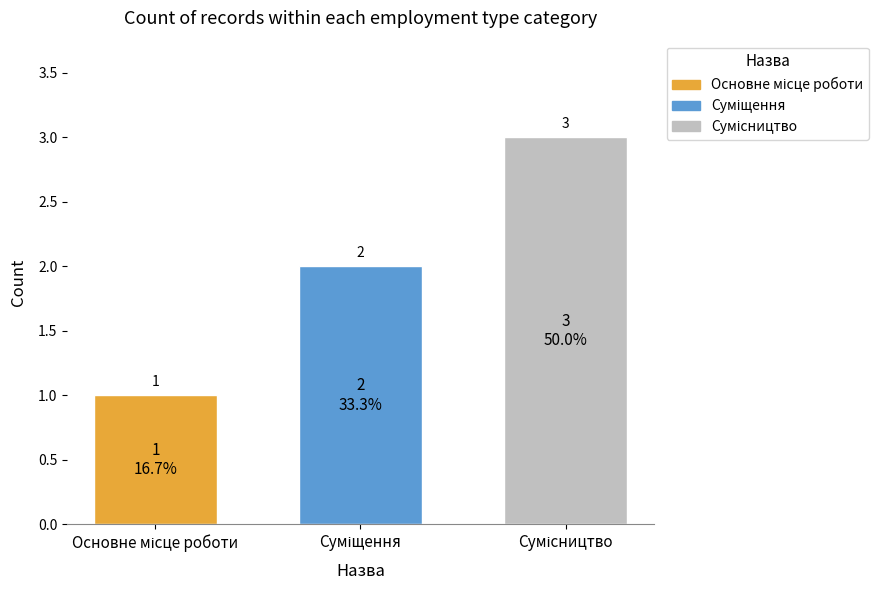

What is the sum of all values?

6